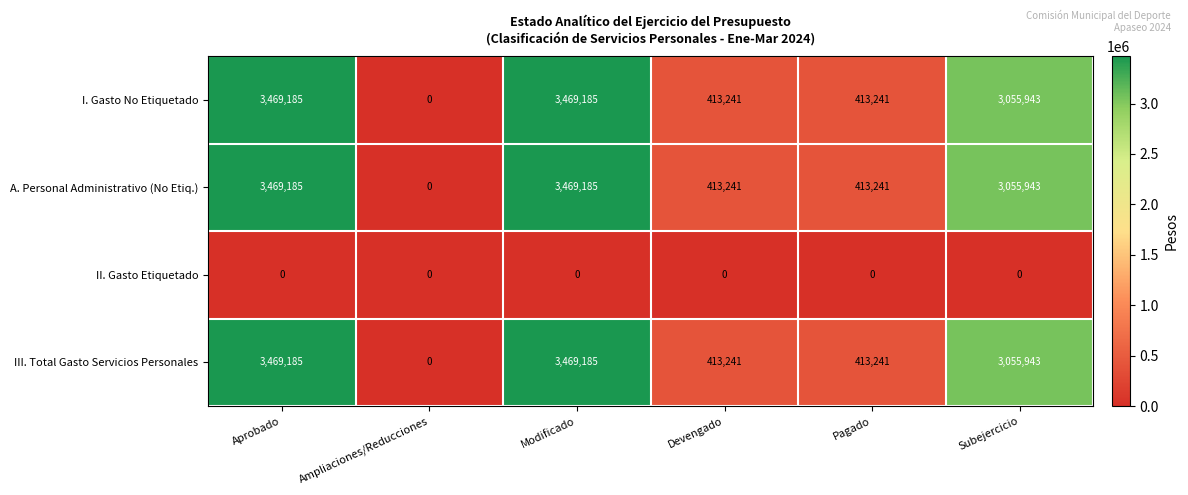

Count the number of categories in the chart.

6